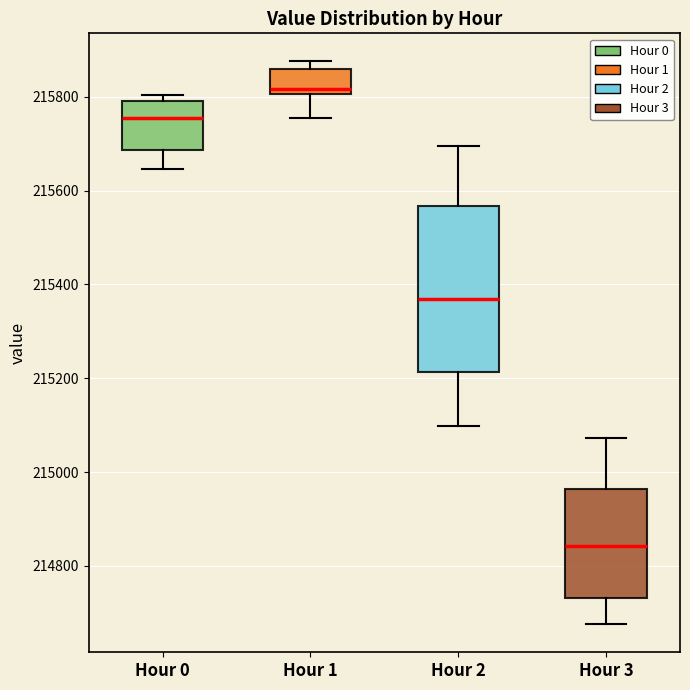

Where does the median line of the box for Hour 0 sit on the y-axis? The values are not printed on the chart, so give them approximately, as read against the axis.

215760